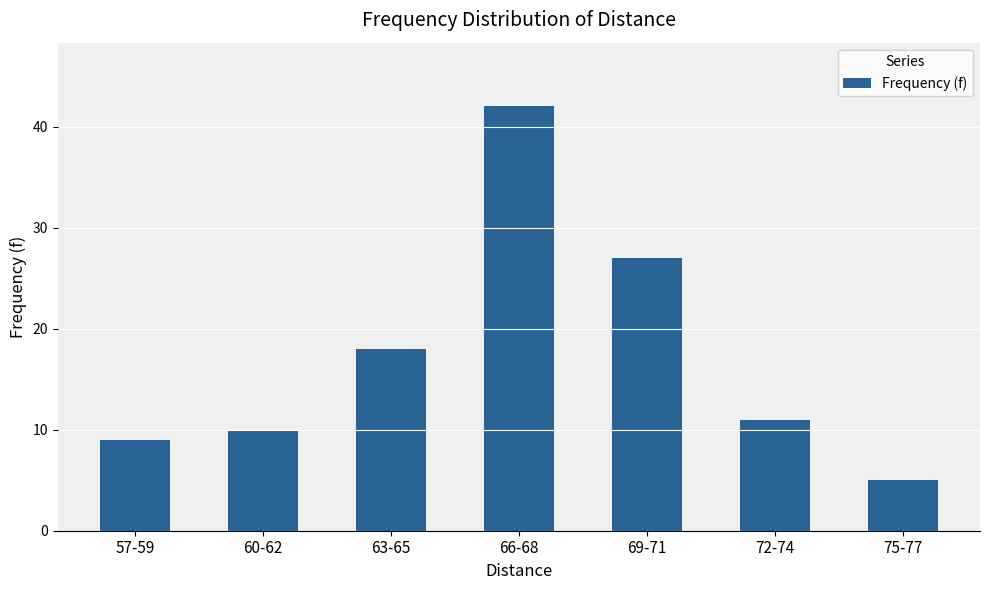

Rank the categories by value from highest to lowest.

66-68, 69-71, 63-65, 72-74, 60-62, 57-59, 75-77